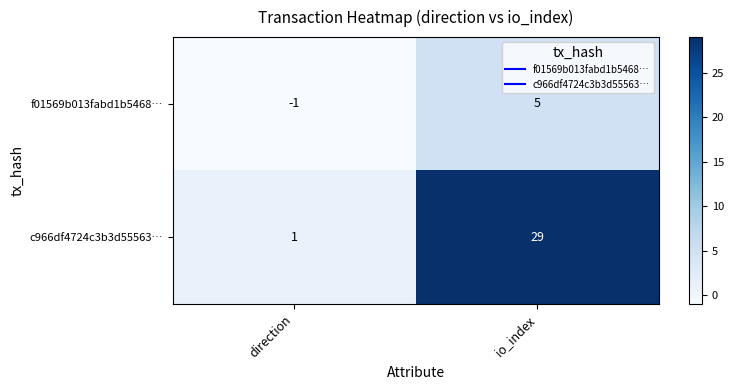

Reading left to right, transcribe all the data shown in this chart.

f01569b013fabd1b5468…: -1	5
c966df4724c3b3d55563…: 1	29